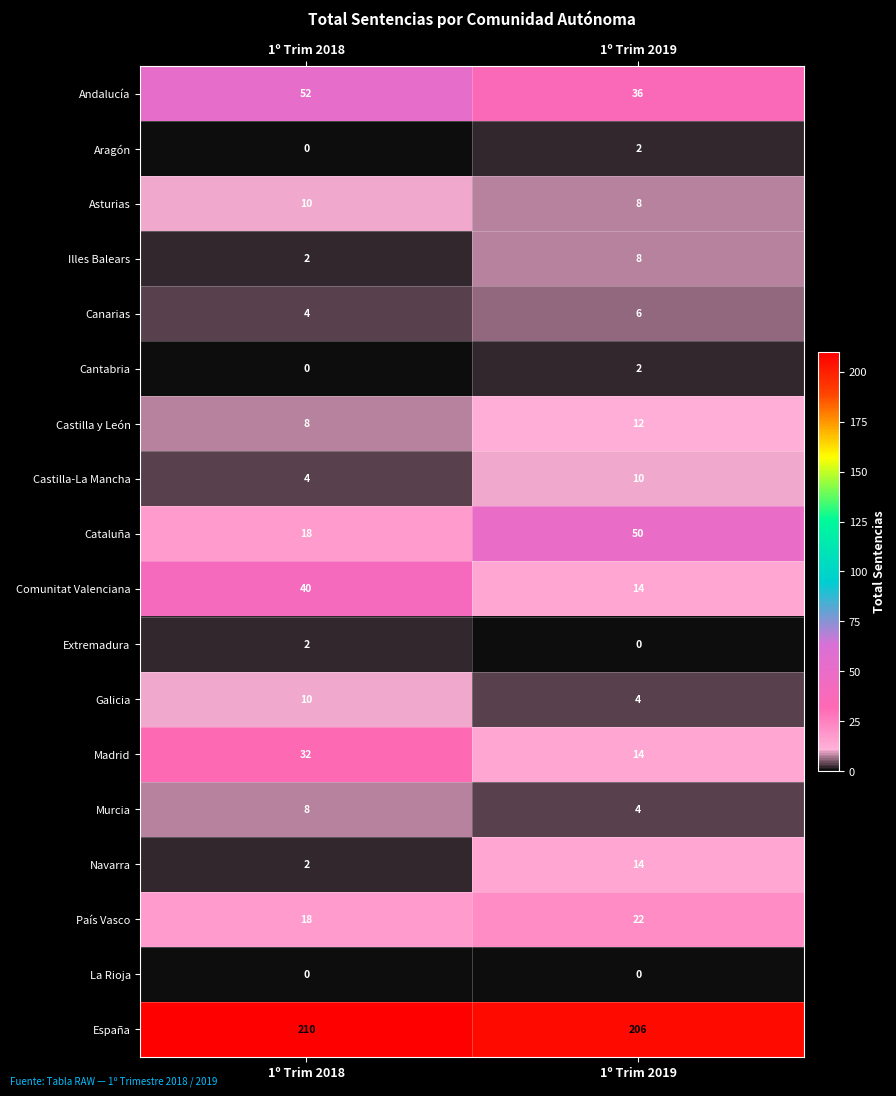

What is the sum of all Navarra values?

16